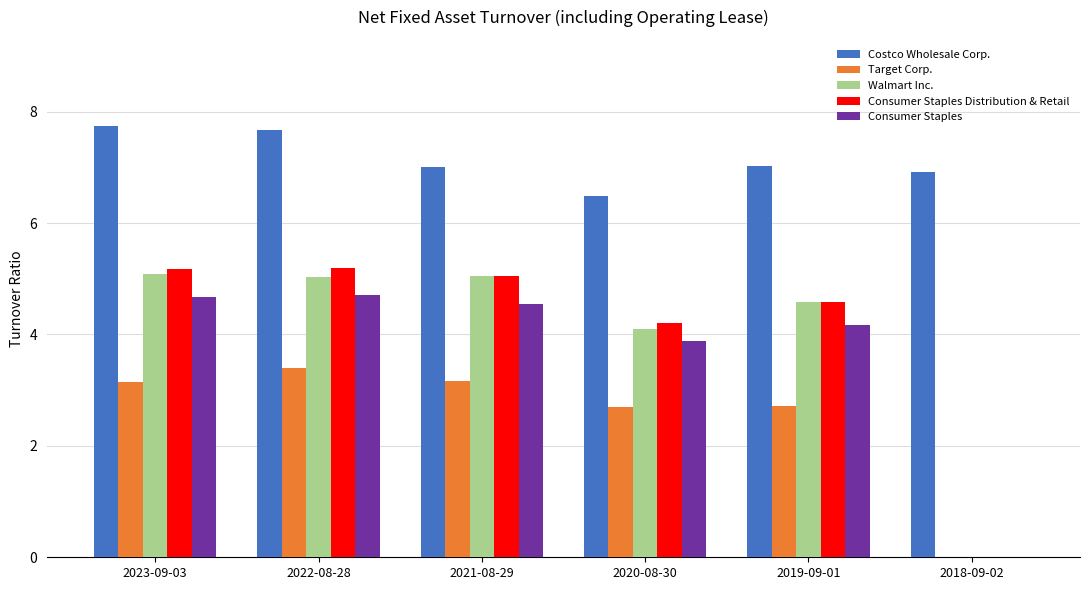

Is the value of Consumer Staples at 2019-09-01 greater than the value of Consumer Staples Distribution & Retail at 2019-09-01?

No